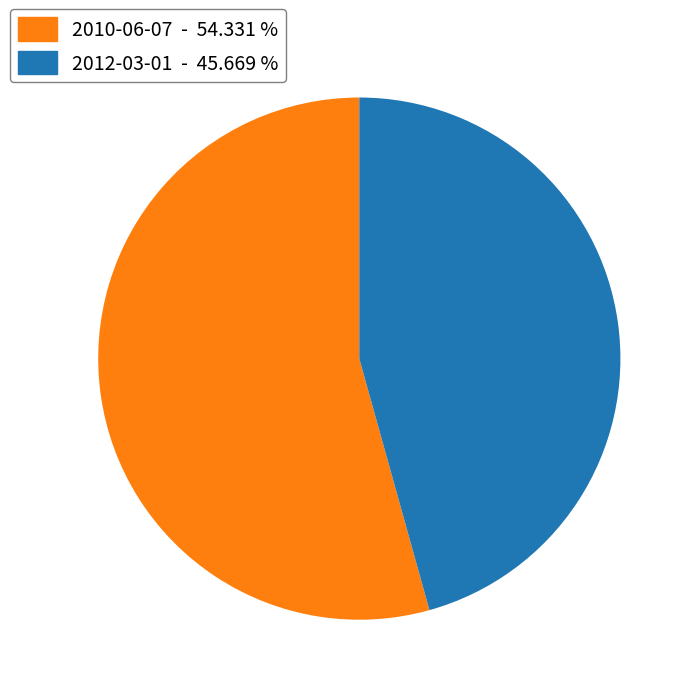

True or false: 2010-06-07 accounts for 54% of the total.

True